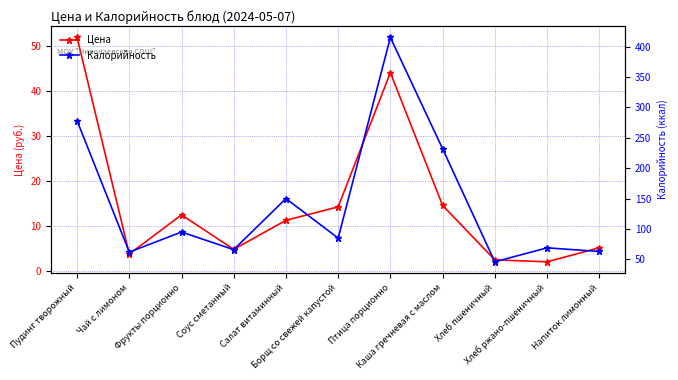

Which series has the largest total across all categories?

Калорийность